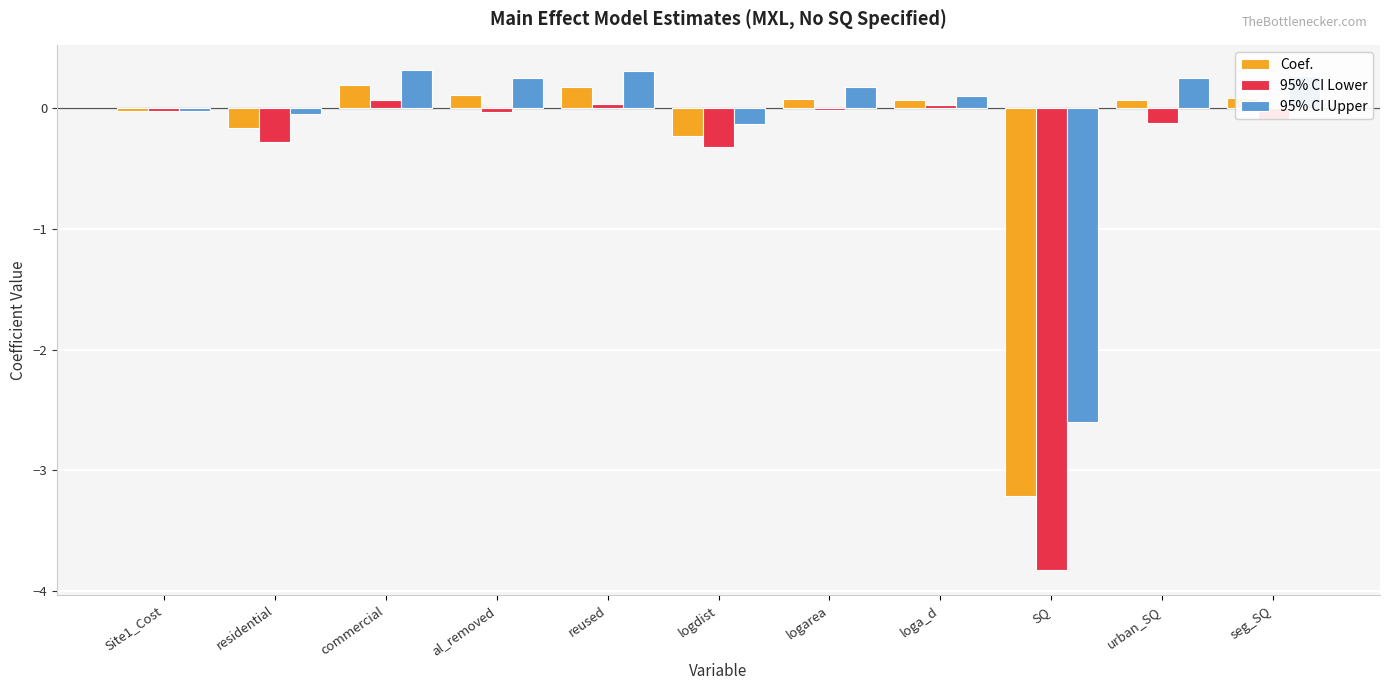

Is the value of 95% CI Lower at urban_SQ greater than the value of Coef. at reused?

No